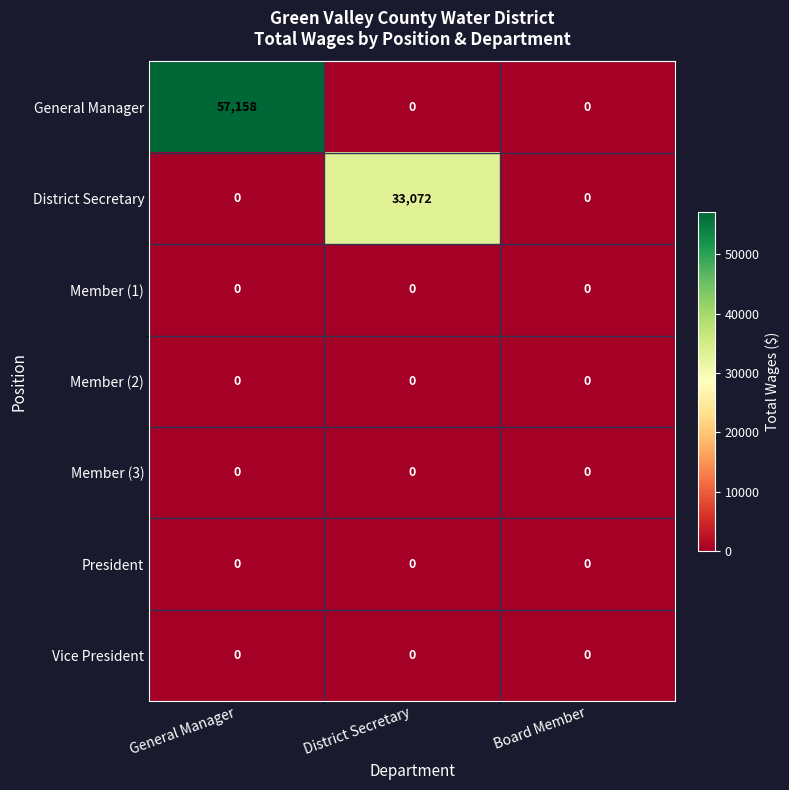

What is the spread (max minus min) of values at General Manager?

57158